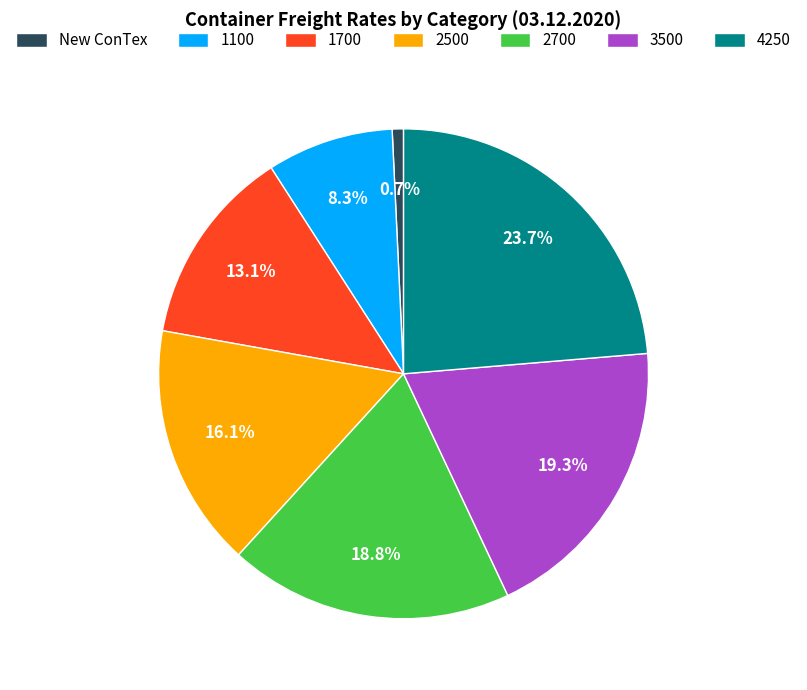

Is there any slice that represents more than half of the pie?

No